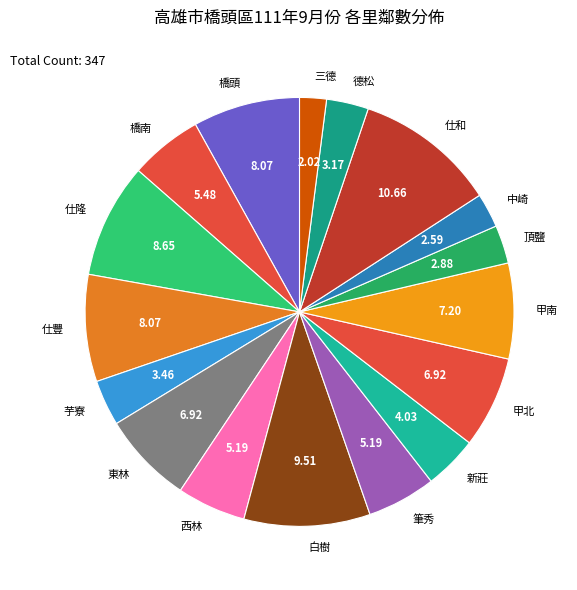

What is the ratio of the value at 橋頭 to the value at 東林?

1.2